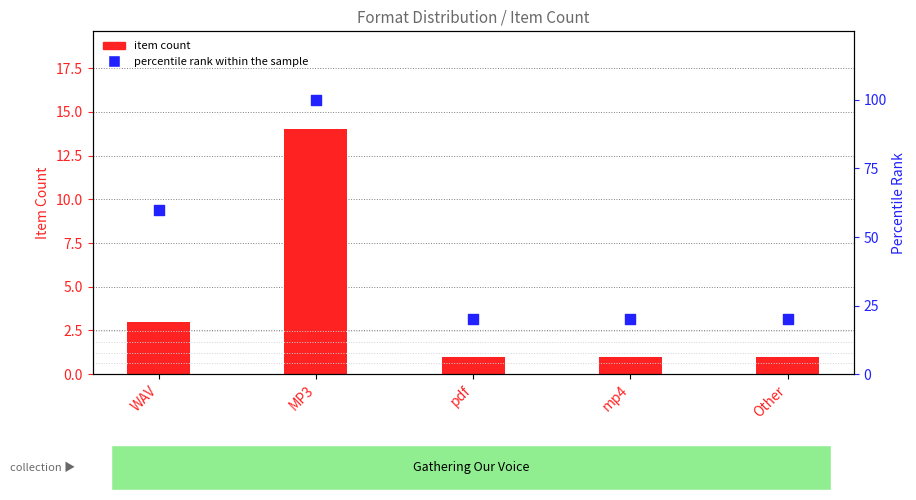

What are all the series names shown in the legend?

item count, percentile rank within the sample